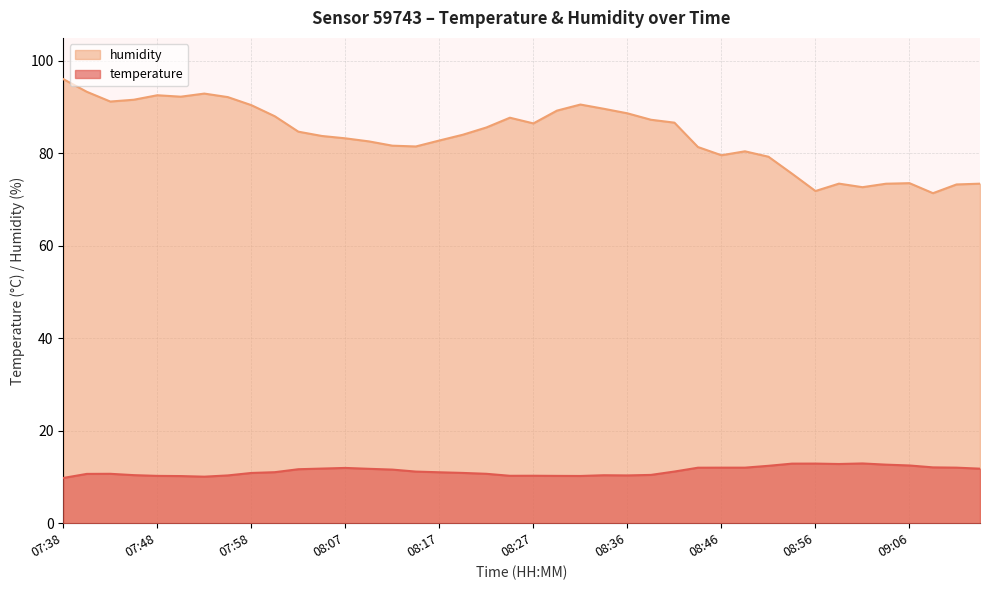

What is the difference between the temperature values at 07:58 and 08:07?

1.1